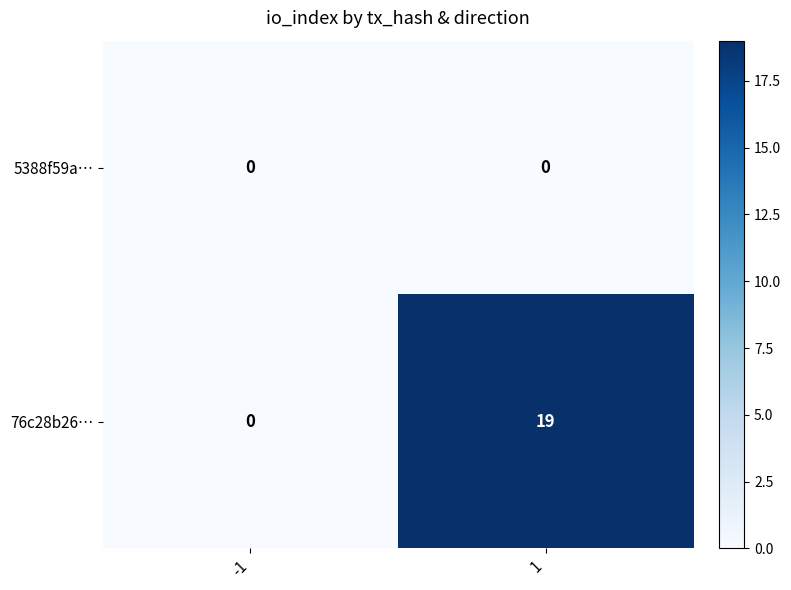

The value of 76c28b26… at -1 is 12. True or false?

False